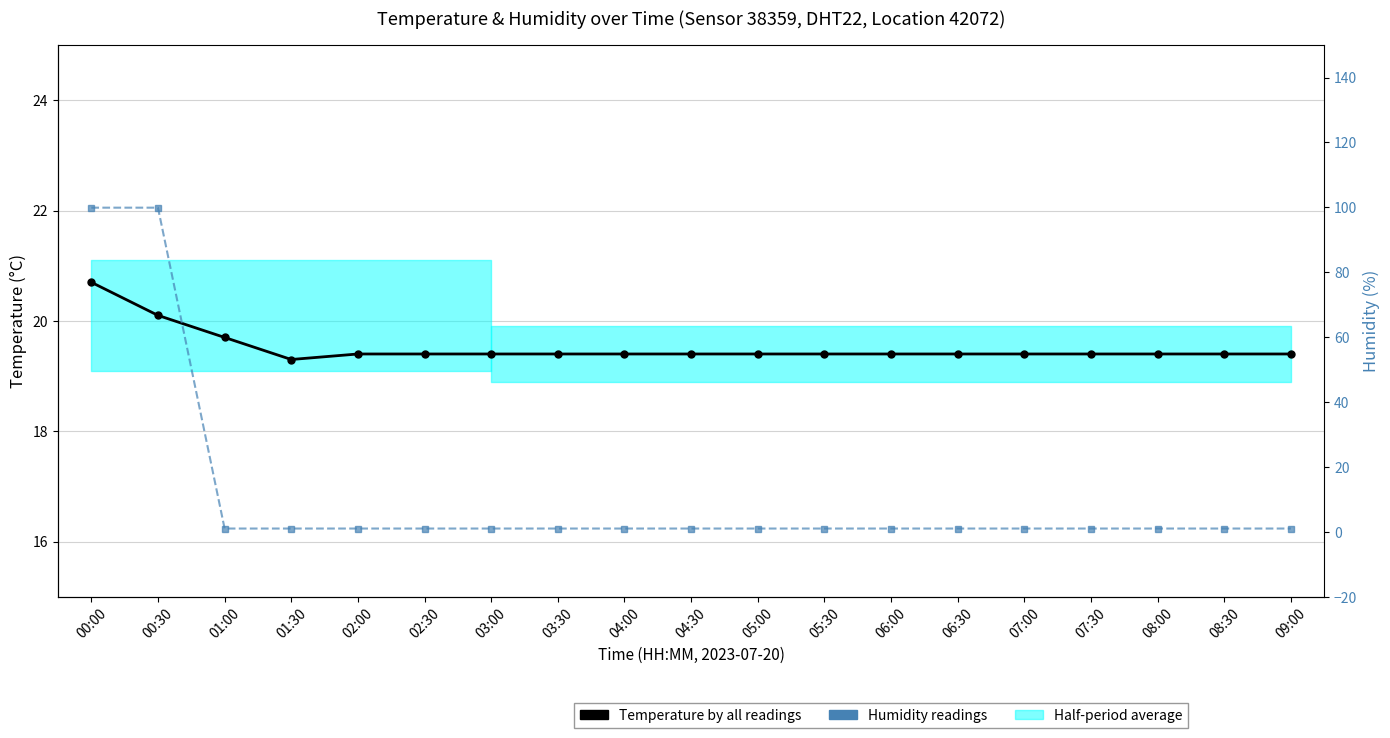

What is the maximum value for Humidity (%)?

99.9